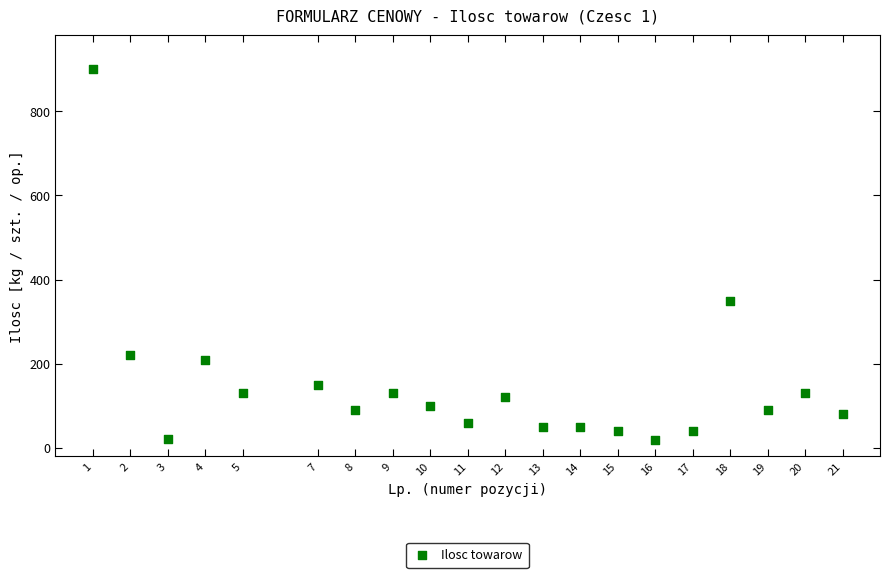

What Y value in the scatter plot is closest to 460?

350